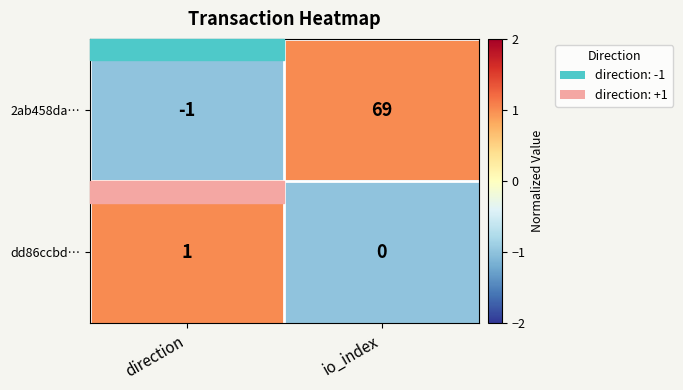

How many data points in dd86ccbd… are less than 1?

1